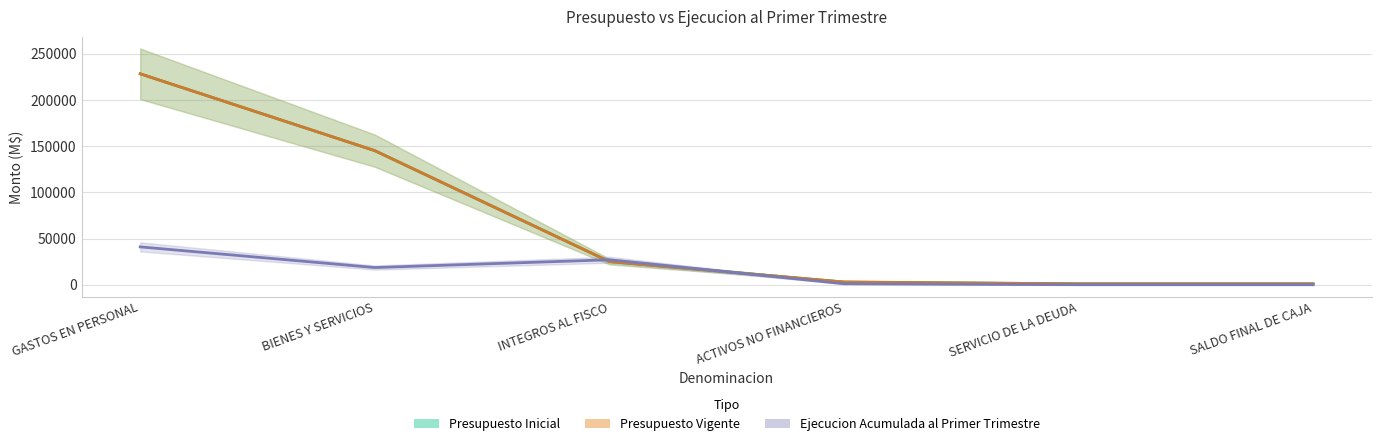

True or false: Presupuesto Vigente has a value of 1000 at SALDO FINAL DE CAJA.

True